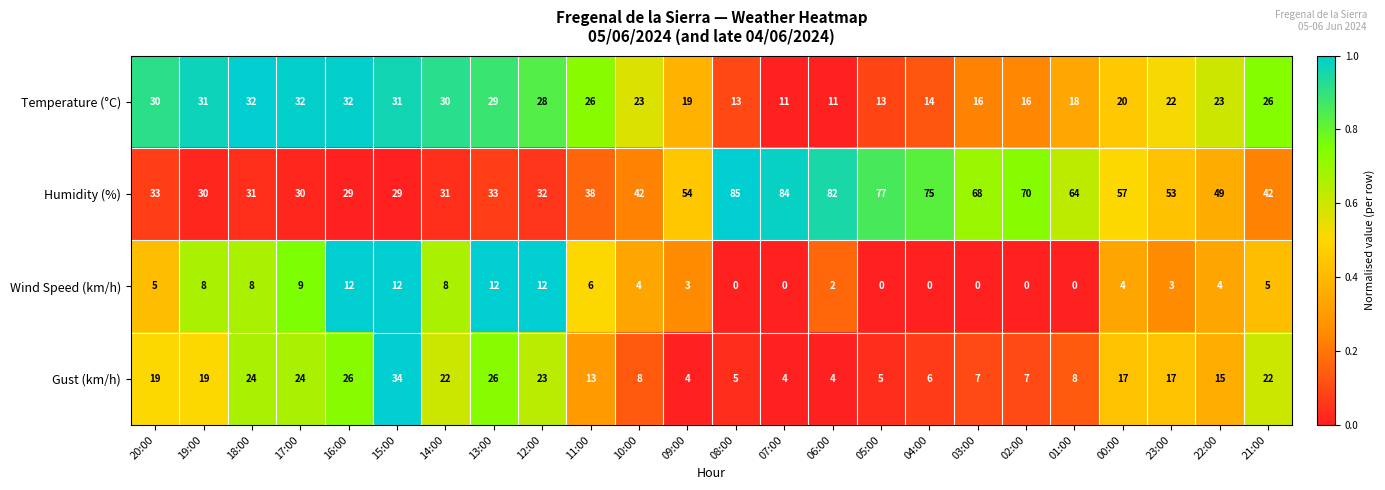

Which series changed the most between 04:00 and 02:00?

Humidity (%)